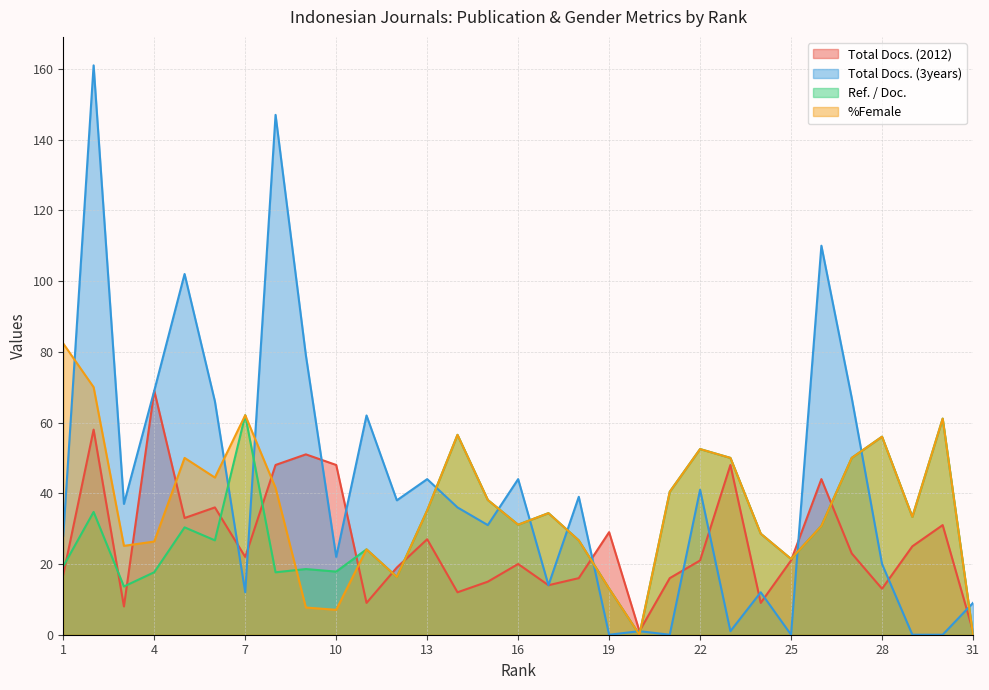

How many data points in %Female are above 34?

16